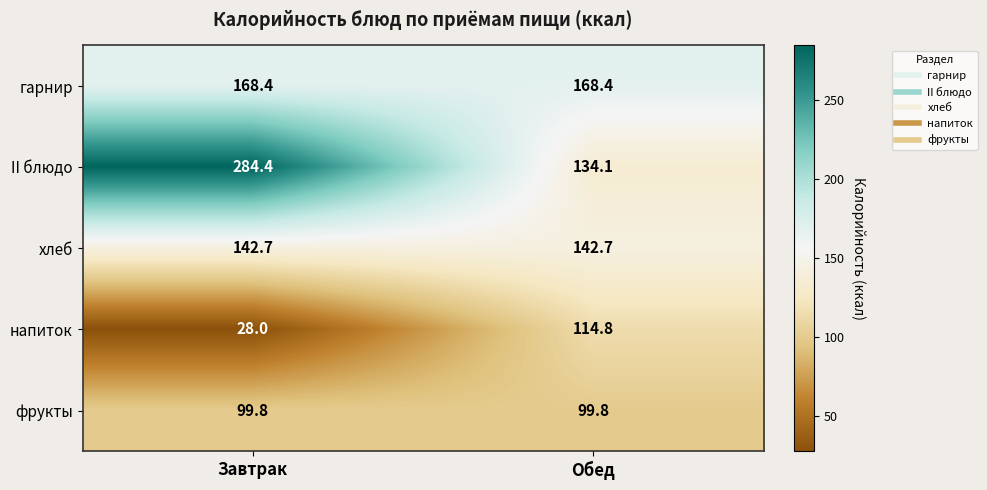

Which label corresponds to the largest value in the chart?

Завтрак